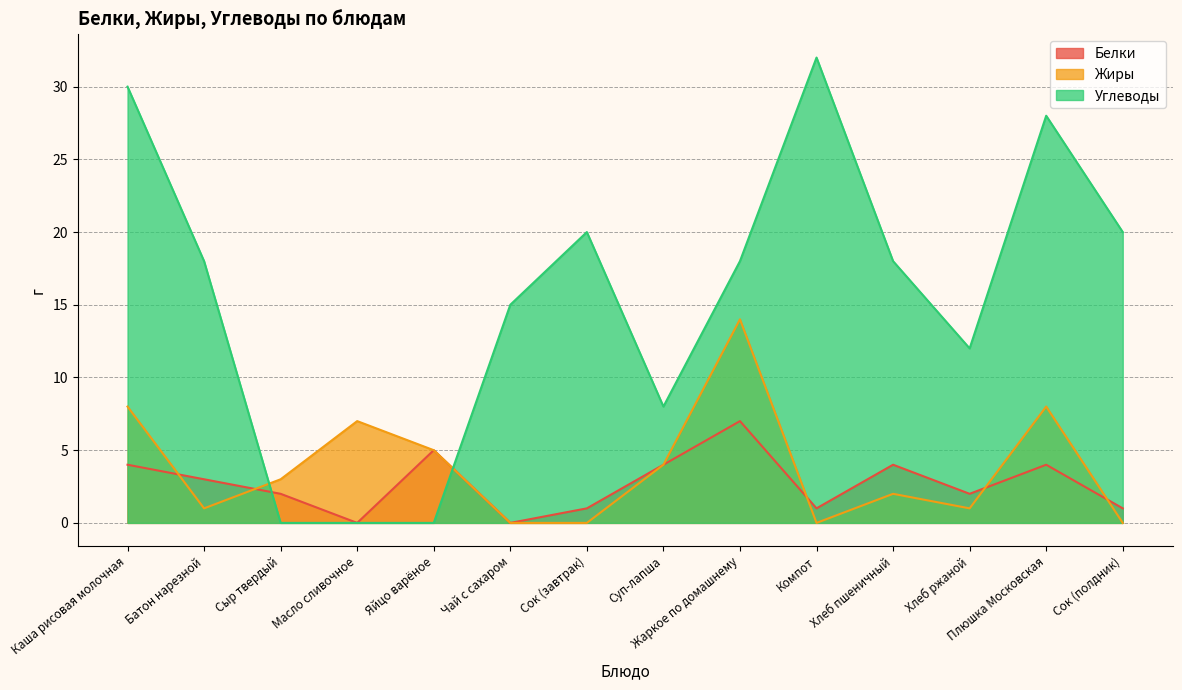

List the series in order of their peak value, lowest first.

Белки, Жиры, Углеводы